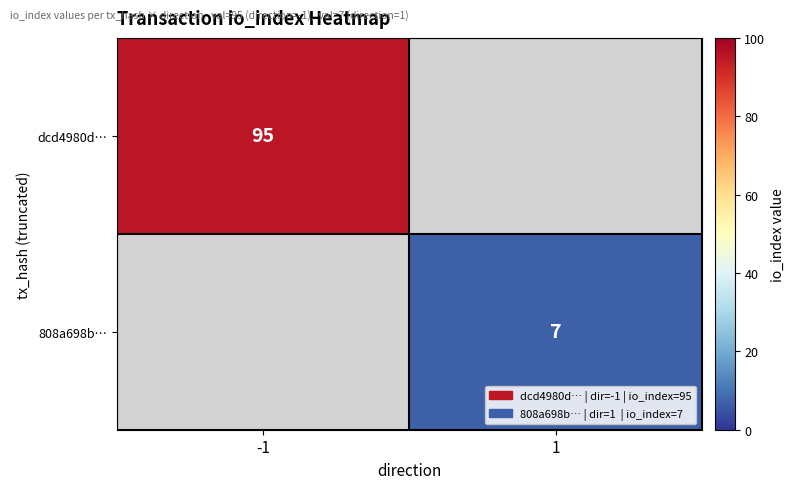

Which label corresponds to the smallest value in the chart?

1